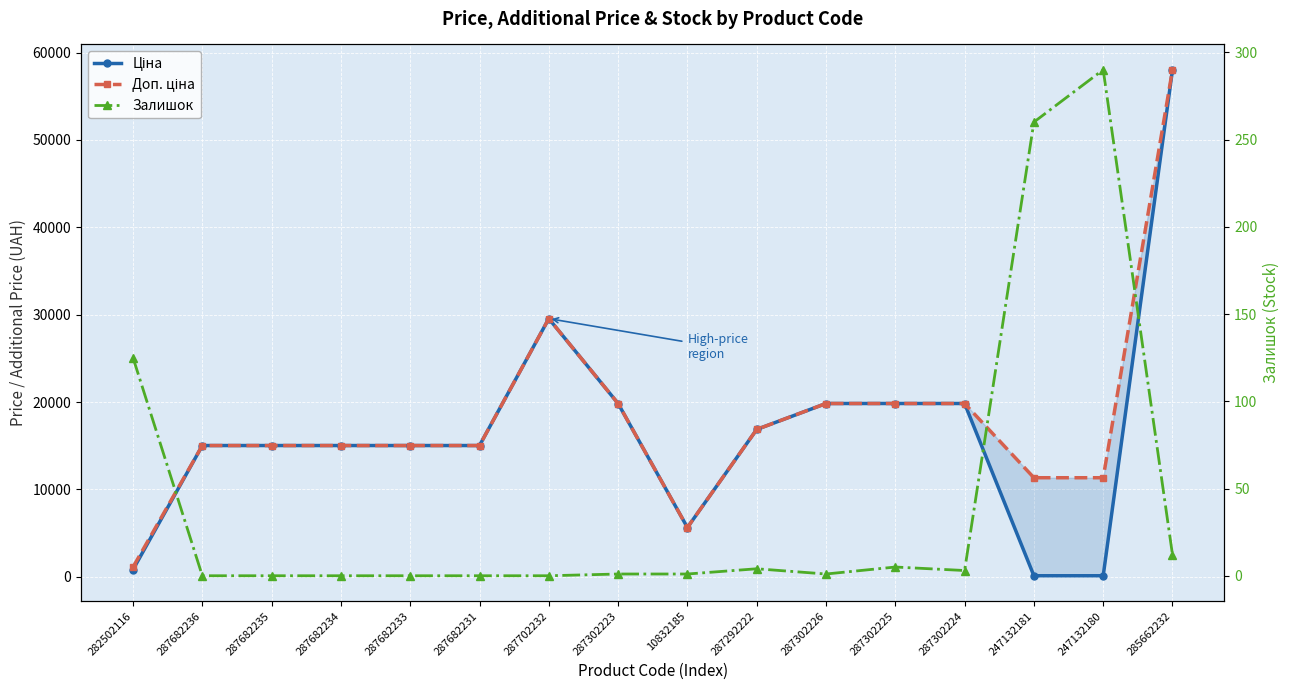

Where is Залишок nearest to the value 145?

282502116